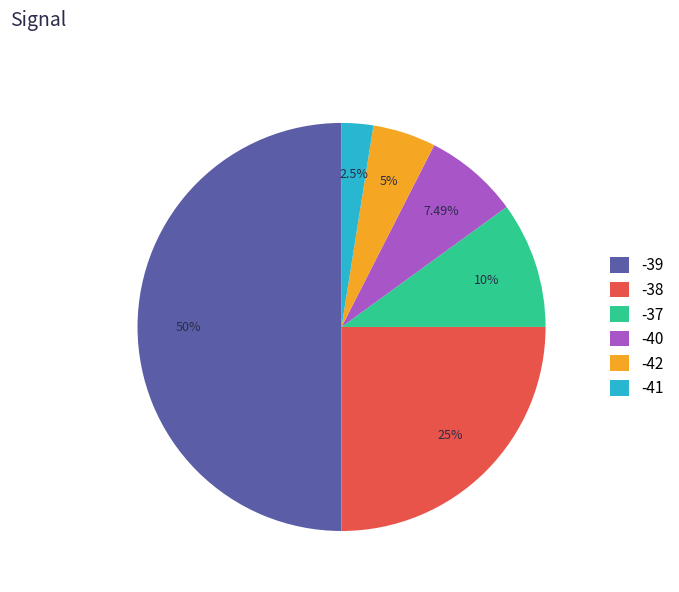

What is the majority slice?

-39